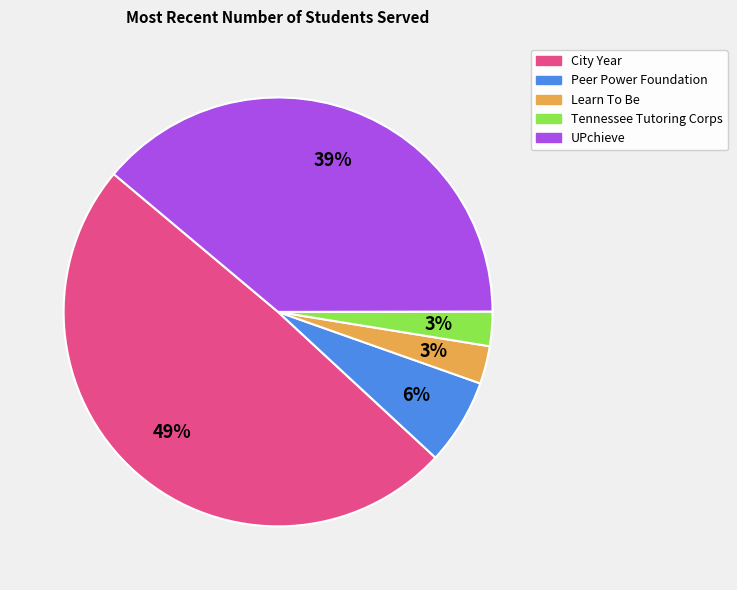

Count the number of slices in the pie.

5